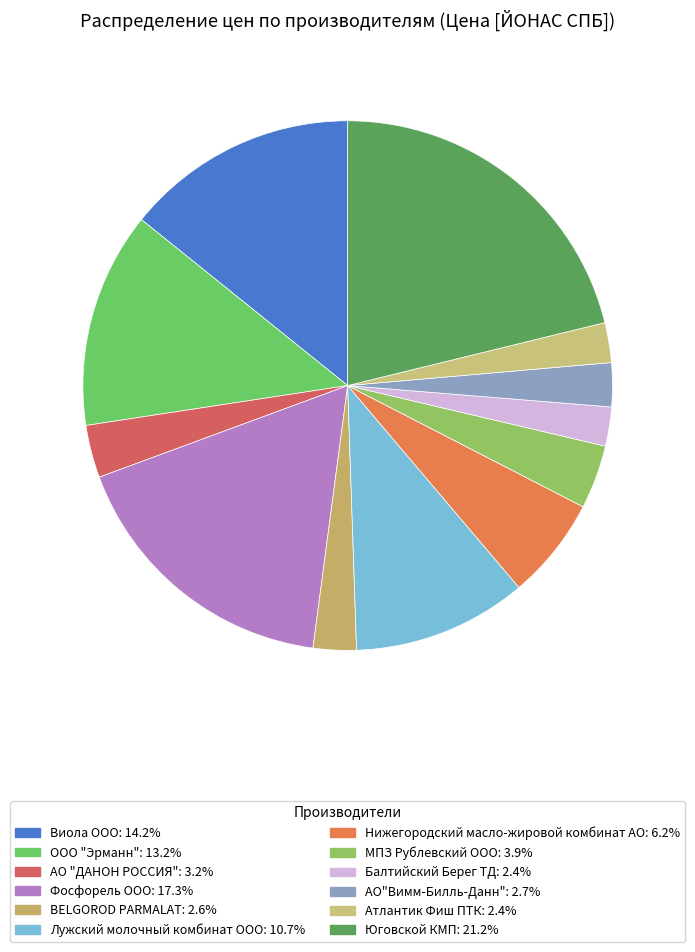

To the nearest percent, what is the difference between the largest and smallest slice percentages?

19%